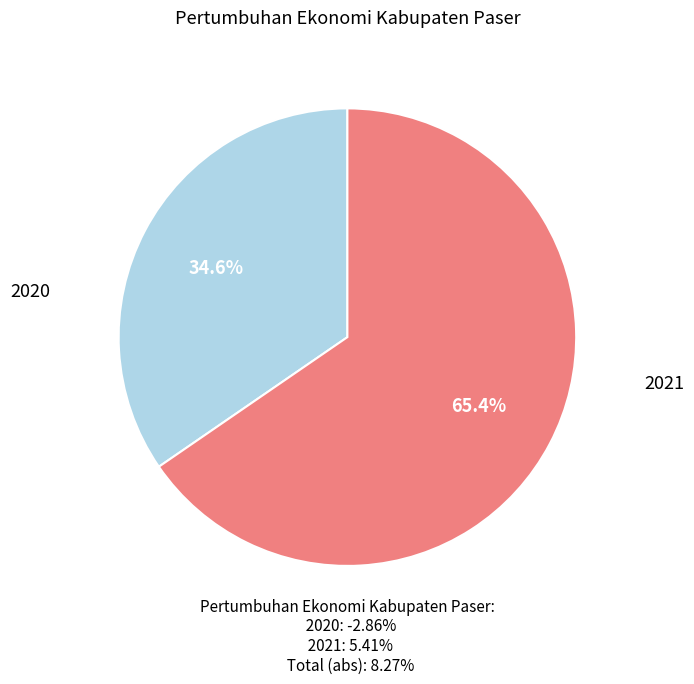

To the nearest percent, what percentage of the pie is 2020?

35%